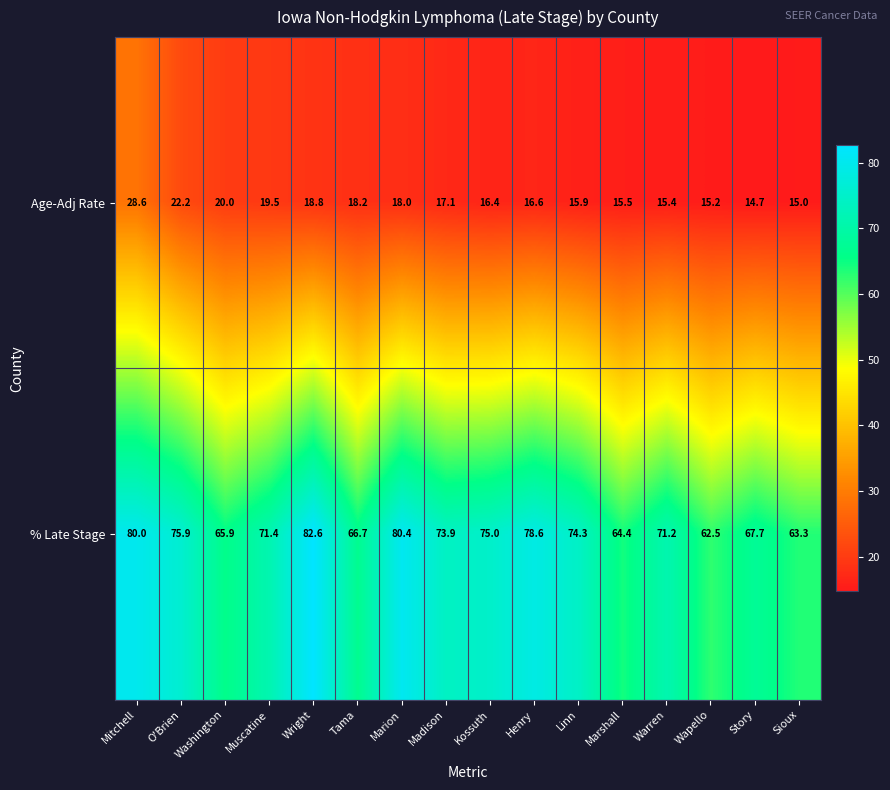

What is the greatest value displayed?

82.6